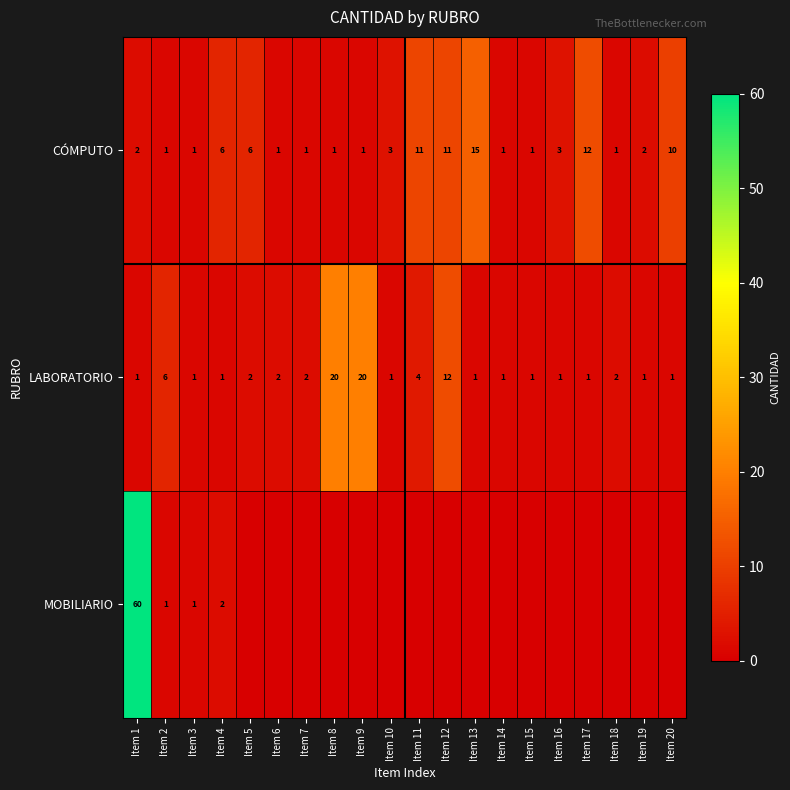

What is the difference between the second highest and minimum values in the LABORATORIO series?

19